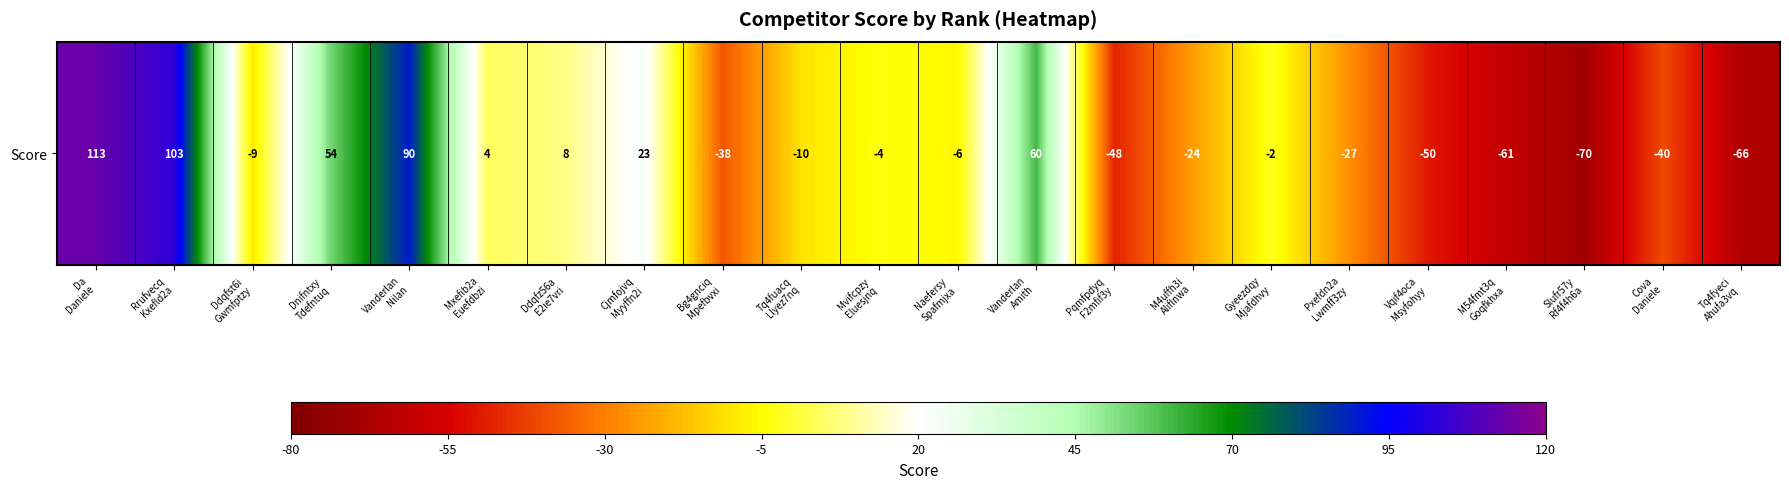

What is the approximate value at Mxefib2a
Euefdbzi?

4